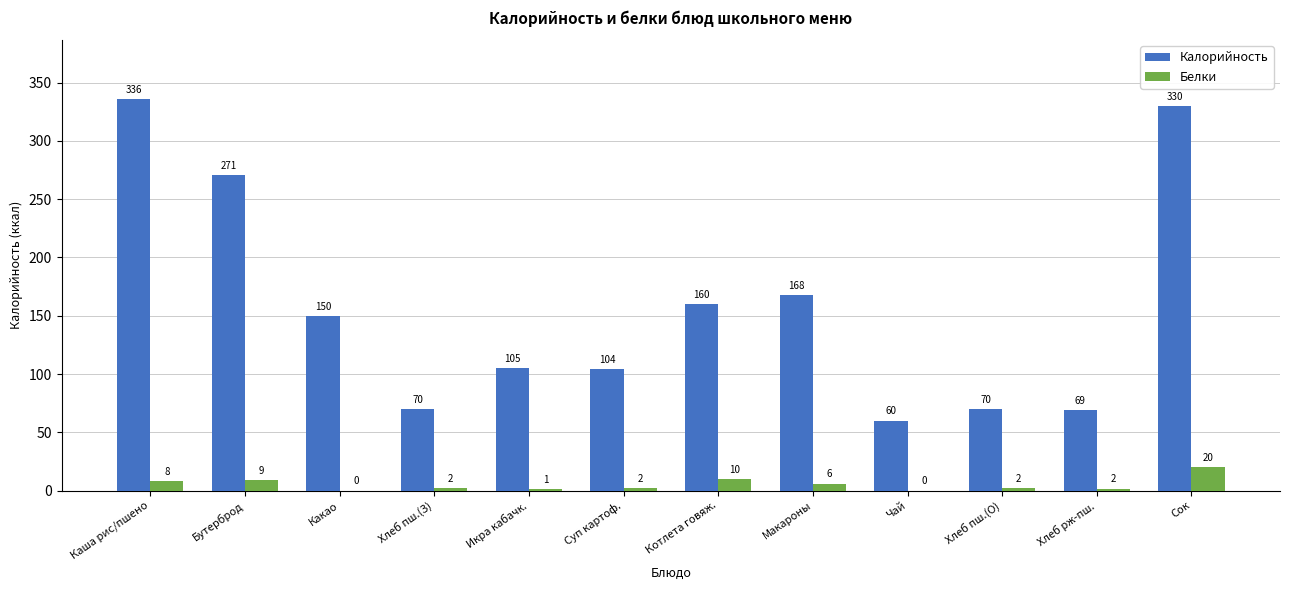

True or false: Белки has a value of 0.0 at Чай.

True